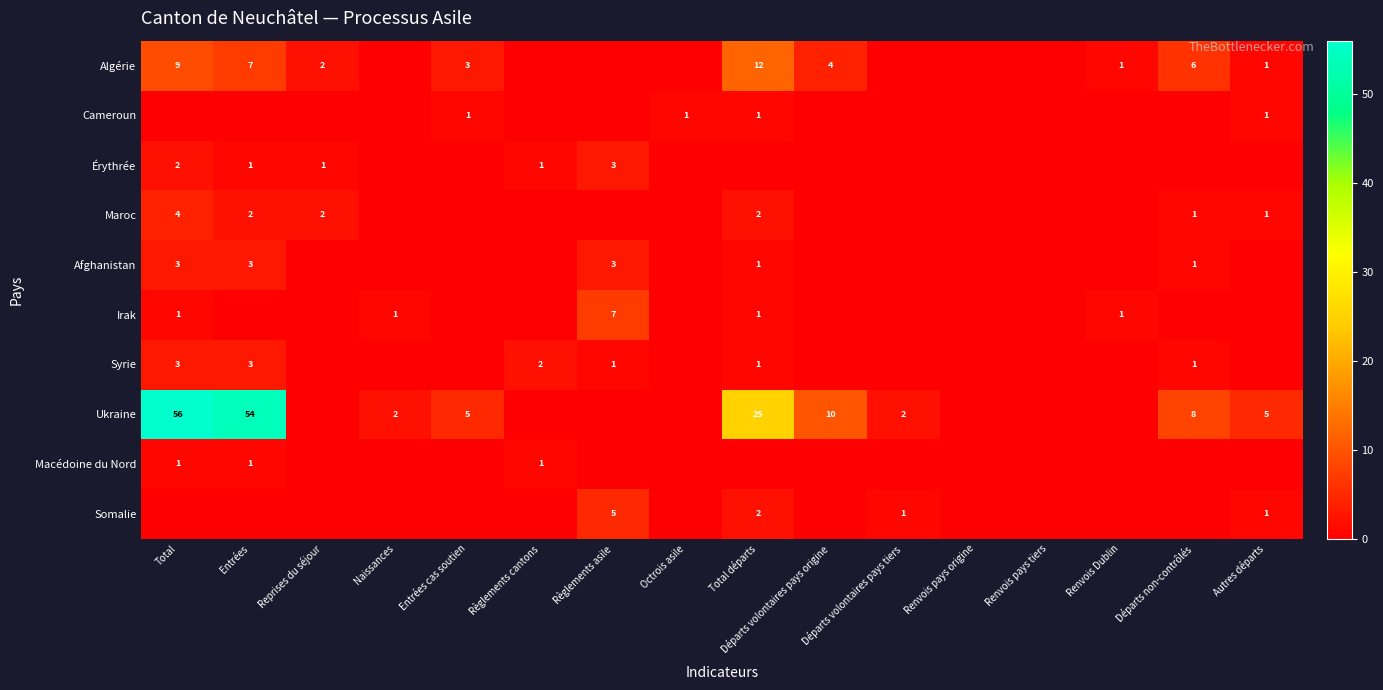

The value of Ukraine at Entrées is 54. True or false?

True